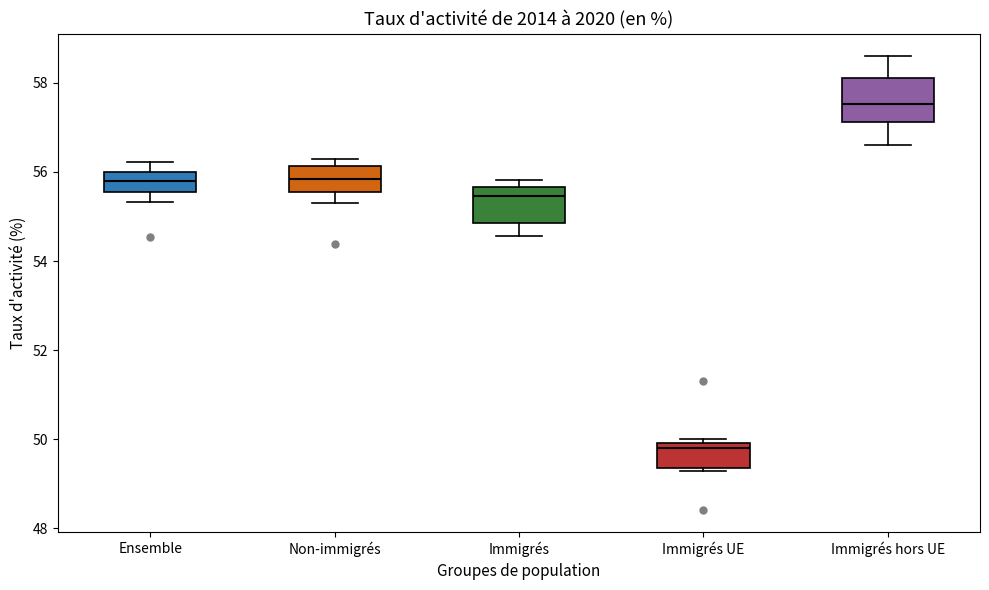

Reading left to right, read every box against the y-axis: the position of its median line, the range the box covers, and the ends of its whiskers. The values are not printed on the chart, so give them approximately, as read against the axis.

Ensemble: median 55.8, box 55.6 to 56.0, whiskers 55.4 to 56.2
Non-immigrés: median 55.8, box 55.6 to 56.2, whiskers 55.4 to 56.4
Immigrés: median 55.4, box 54.8 to 55.6, whiskers 54.6 to 55.8
Immigrés UE: median 49.8, box 49.4 to 50.0, whiskers 49.2 to 50.0 (just above the box's upper edge)
Immigrés hors UE: median 57.6, box 57.2 to 58.2, whiskers 56.6 to 58.6